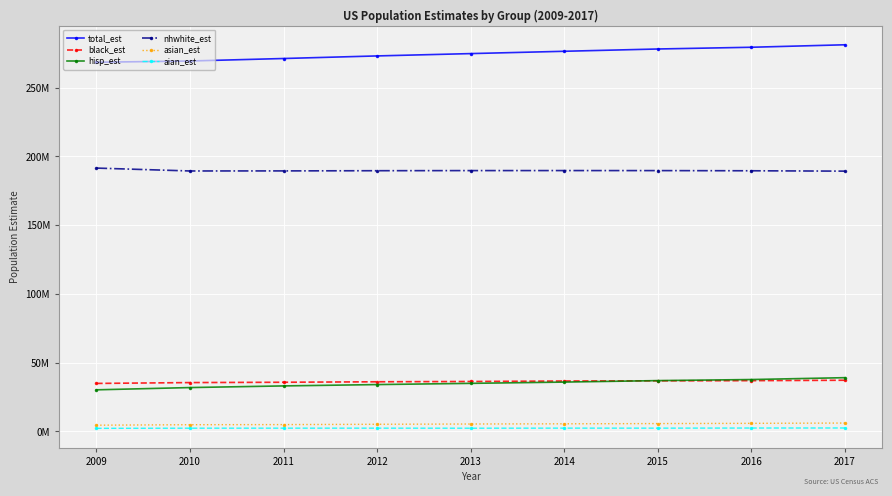

What is the value of the asian_est point at the 6th from the left?

5586376